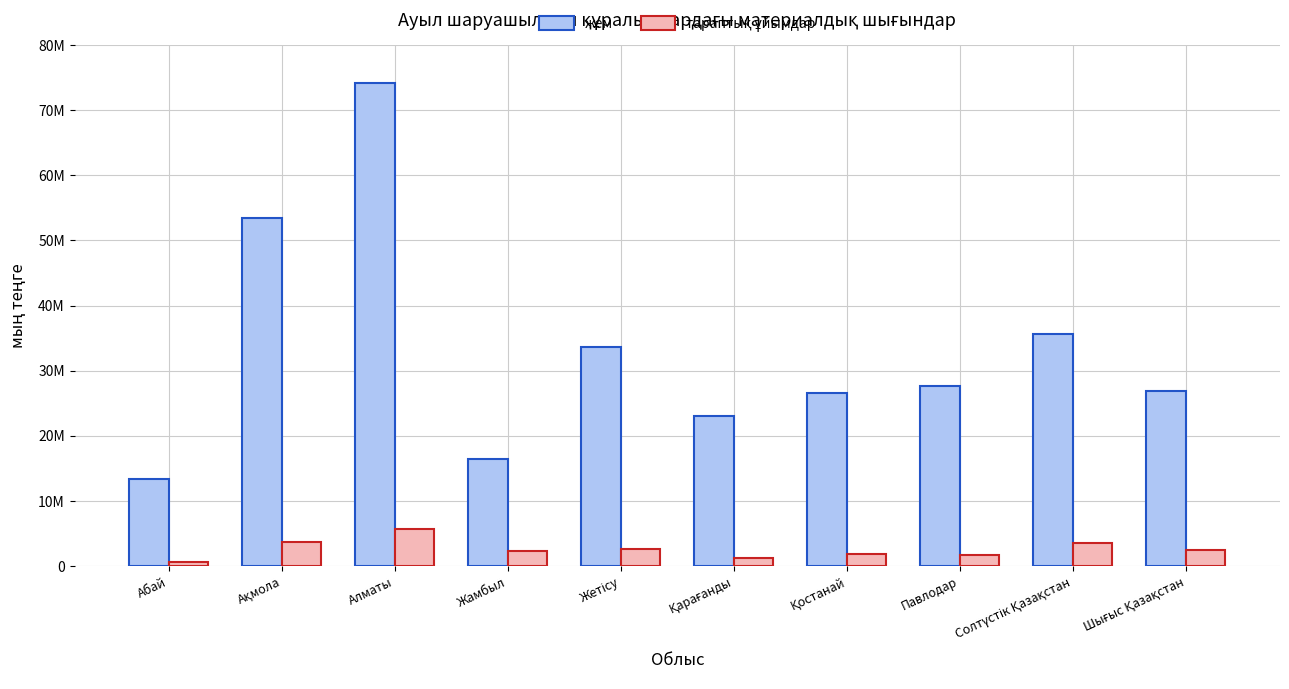

Which series has the largest total across all categories?

жем